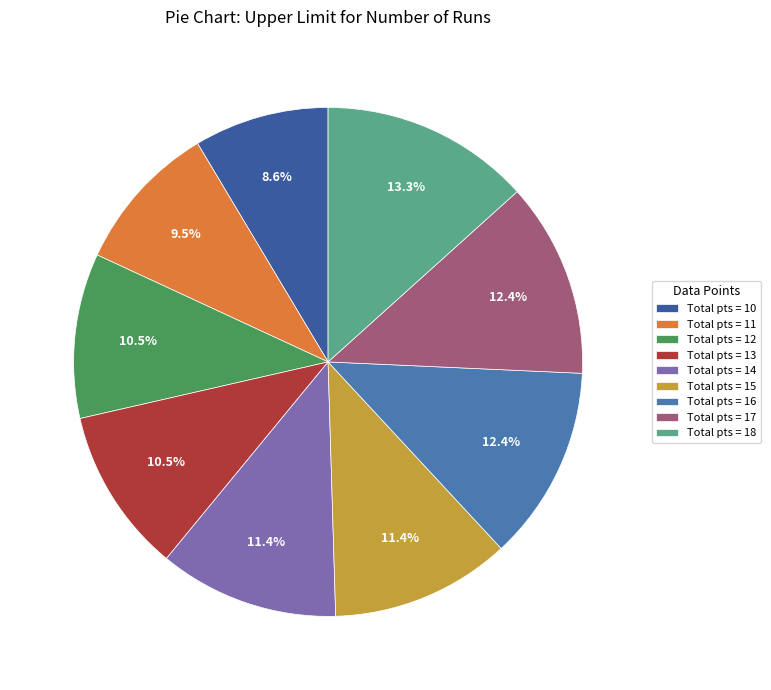

To the nearest percent, what is the average slice percentage?

11%